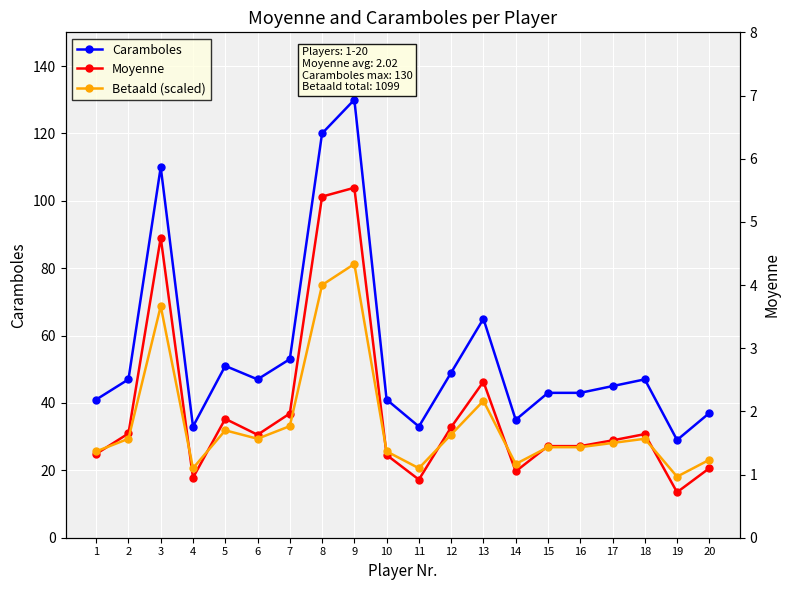

How many times do Moyenne and Betaald (scaled) cross each other?

8